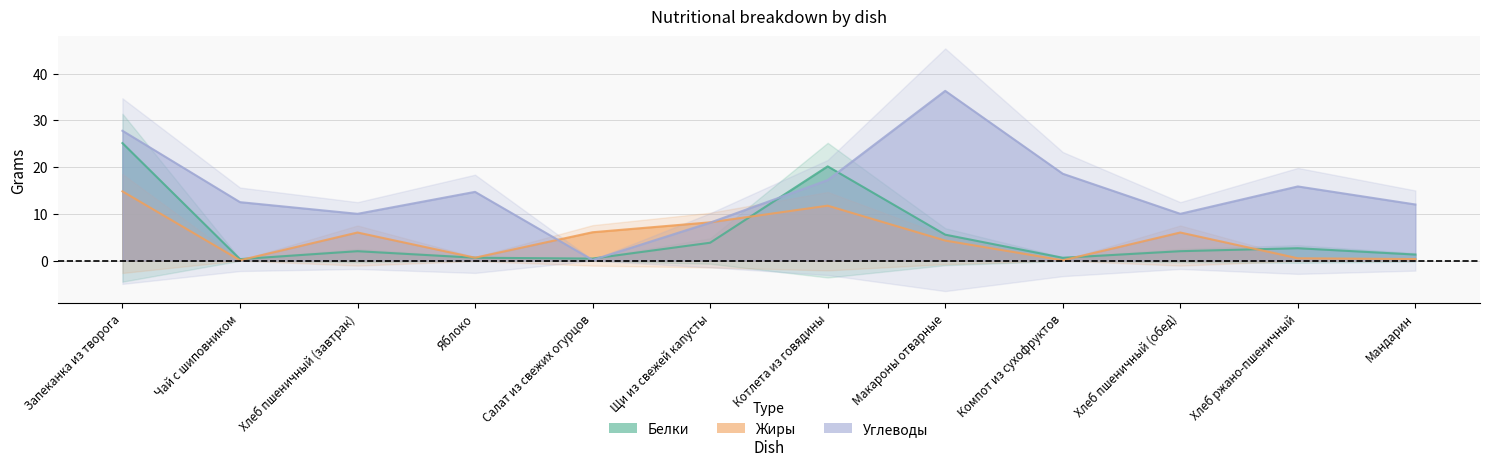

What are all the series names shown in the legend?

Белки, Жиры, Углеводы